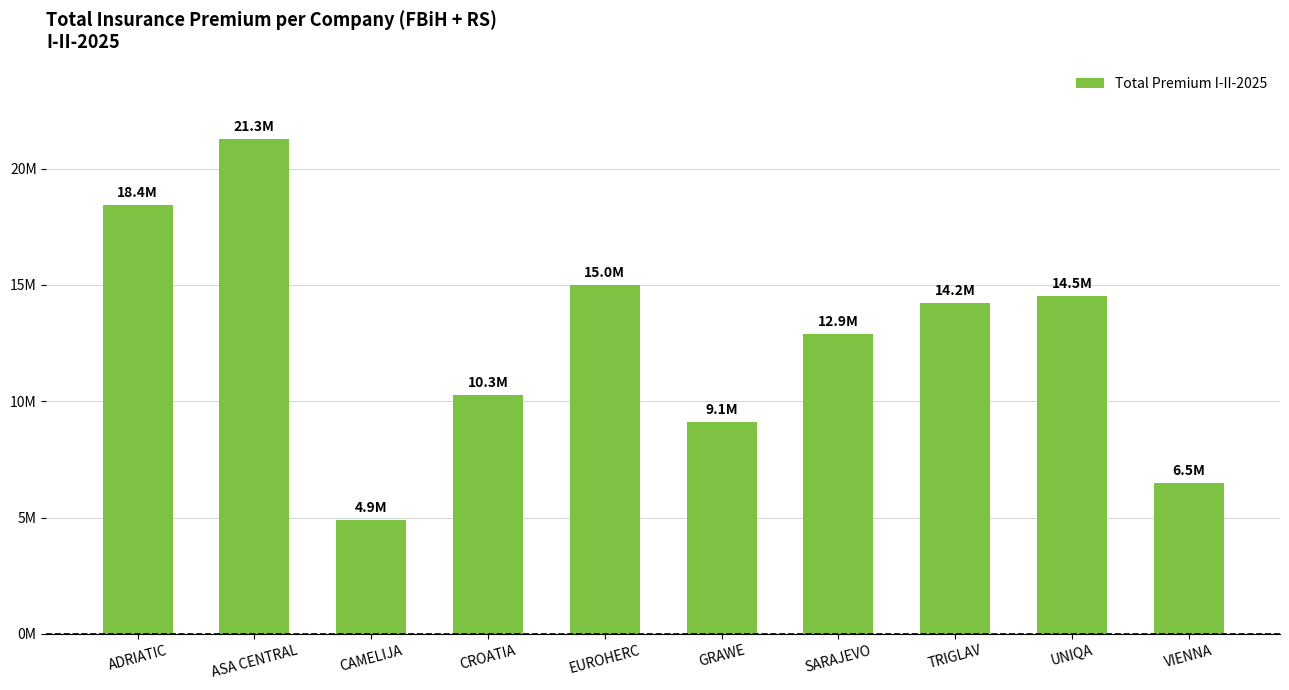

Does the chart contain any negative values?

No